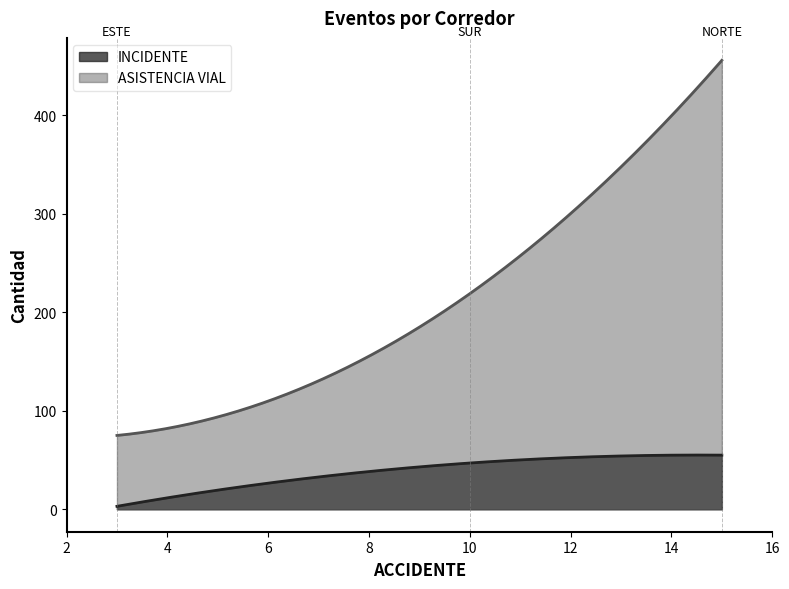

What is the difference between the highest and lowest values at NORTE?

401